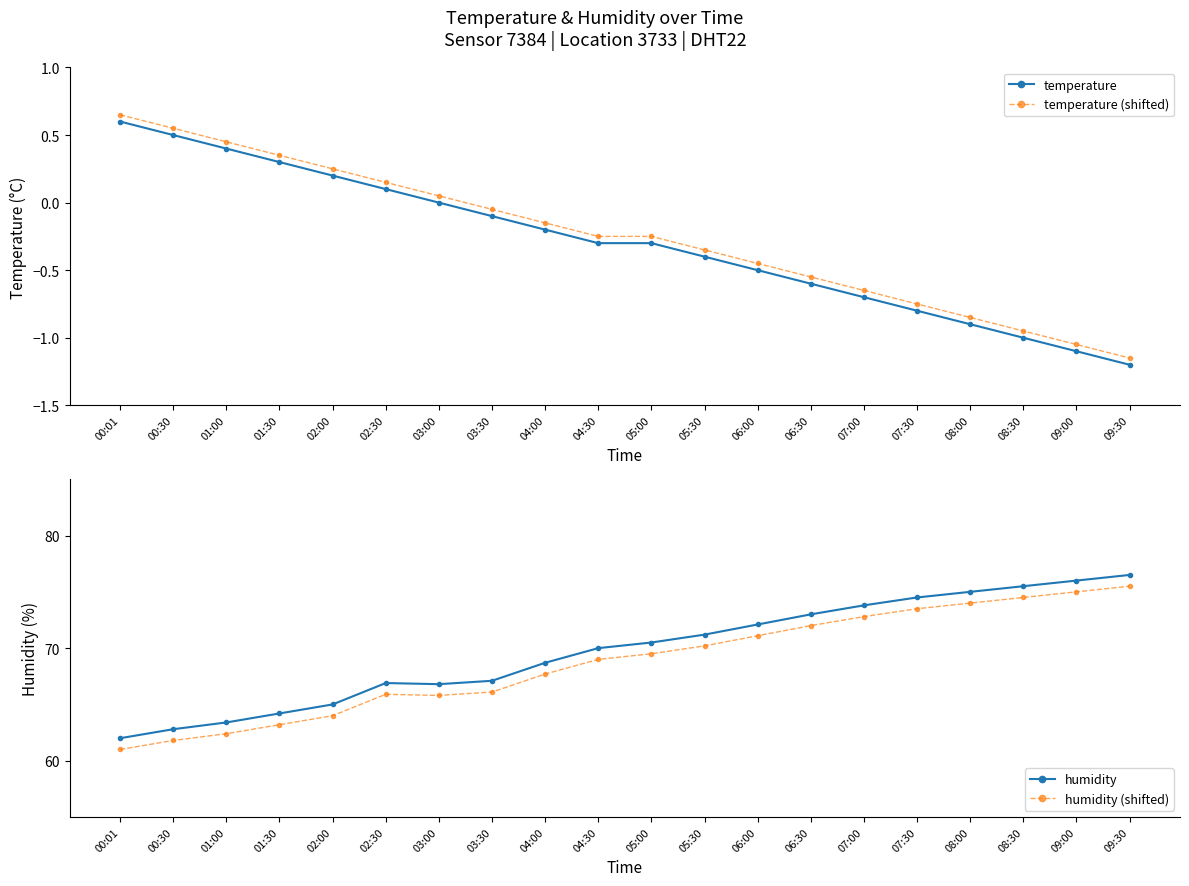

How many lines are shown in the chart?

4